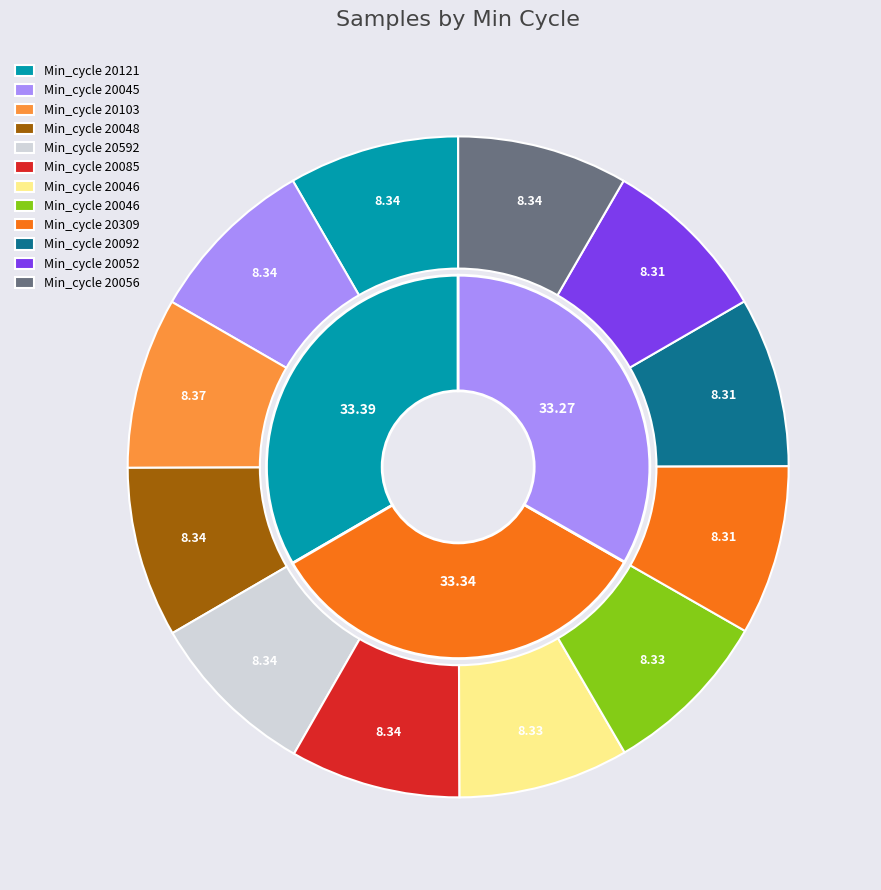

What percentage is the 20121 slice, to the nearest percent?

8%